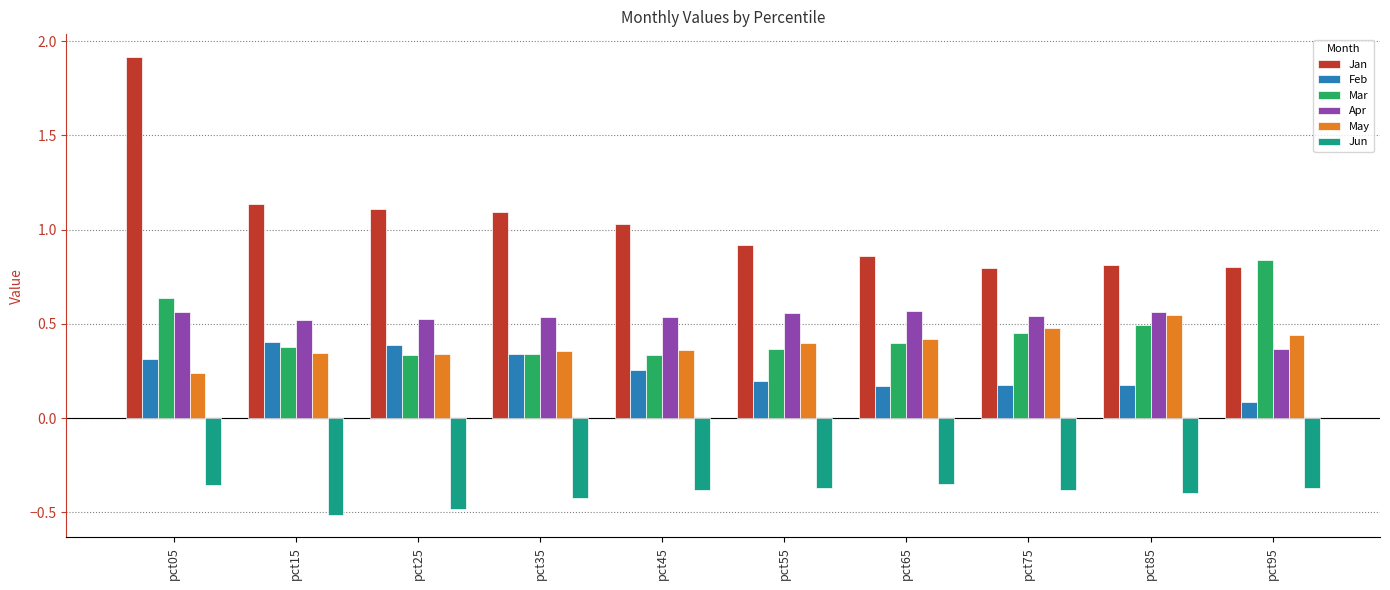

How many groups of bars are there?

10